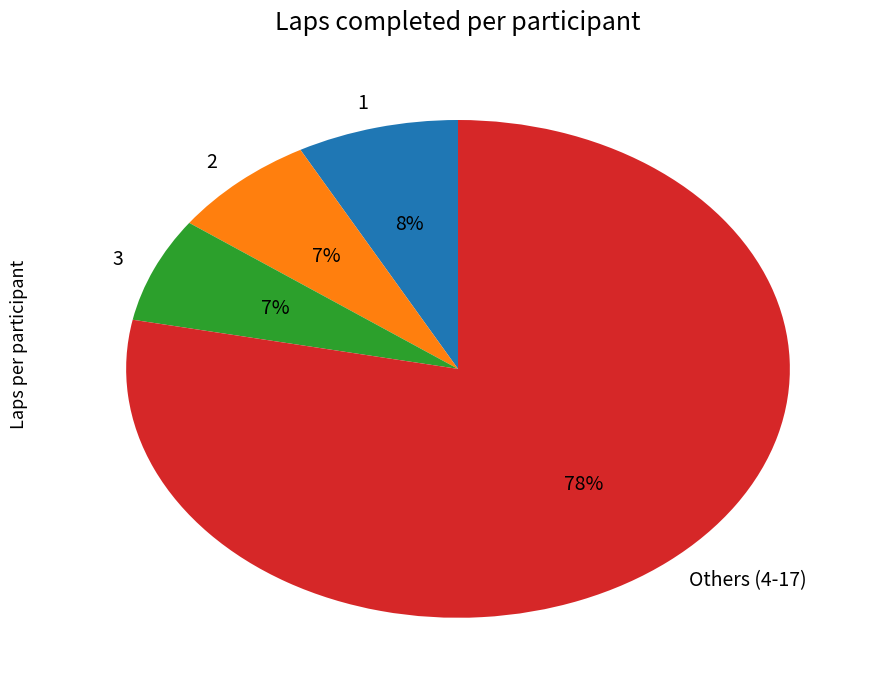

Which has a higher value, 3 or Others (4-17)?

Others (4-17)